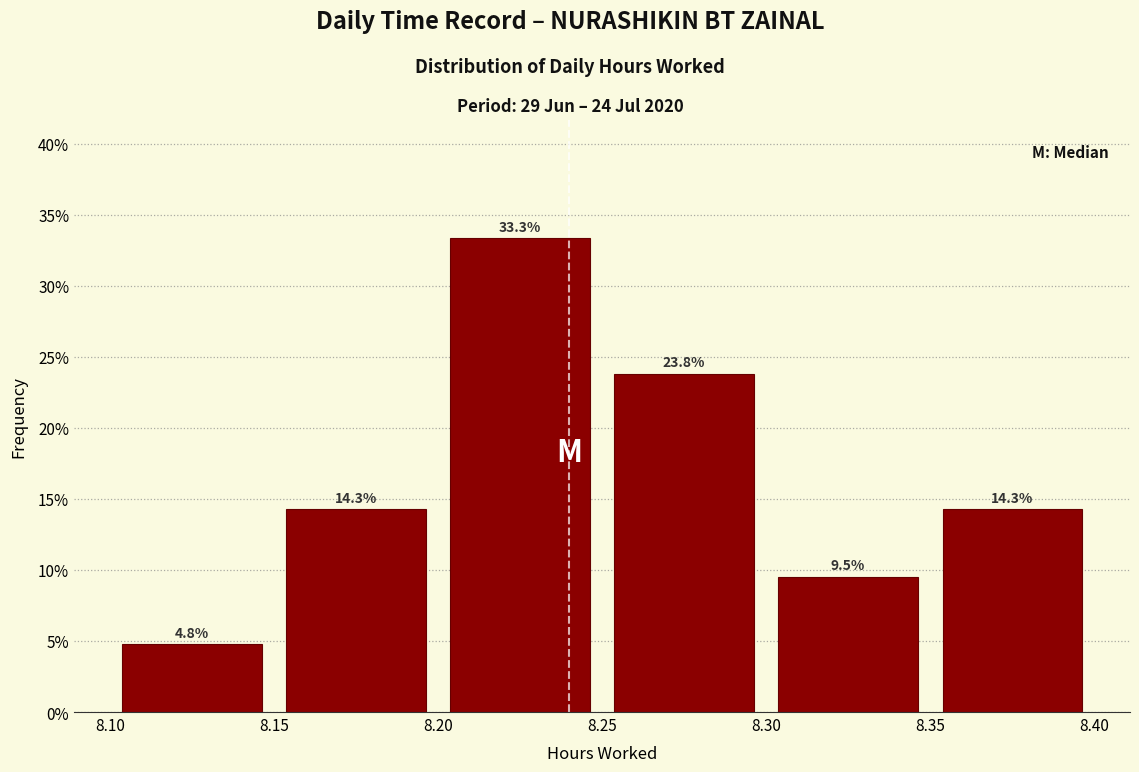

Reading left to right, transcribe this chart: for each bar, give the range it covers on the x-axis and its height.

8.10 to 8.15: 4.8
8.15 to 8.20: 14.3
8.20 to 8.25: 33.3
8.25 to 8.30: 23.8
8.30 to 8.35: 9.5
8.35 to 8.40: 14.3